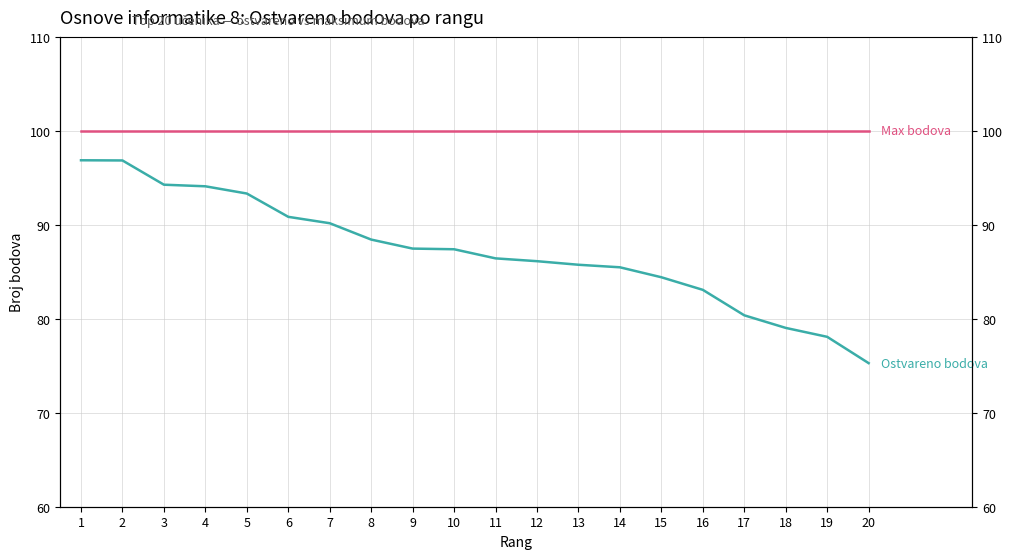

Reading left to right, transcribe all the data shown in this chart.

Max bodova: 100.0	100.0	100.0	100.0	100.0	100.0	100.0	100.0	100.0	100.0	100.0	100.0	100.0	100.0	100.0	100.0	100.0	100.0	100.0	100.0
Ostvareno bodova: 96.9	96.8	94.3	94.1	93.3	90.8	90.2	88.4	87.5	87.4	86.4	86.1	85.8	85.5	84.4	83.1	80.4	79.0	78.1	75.3